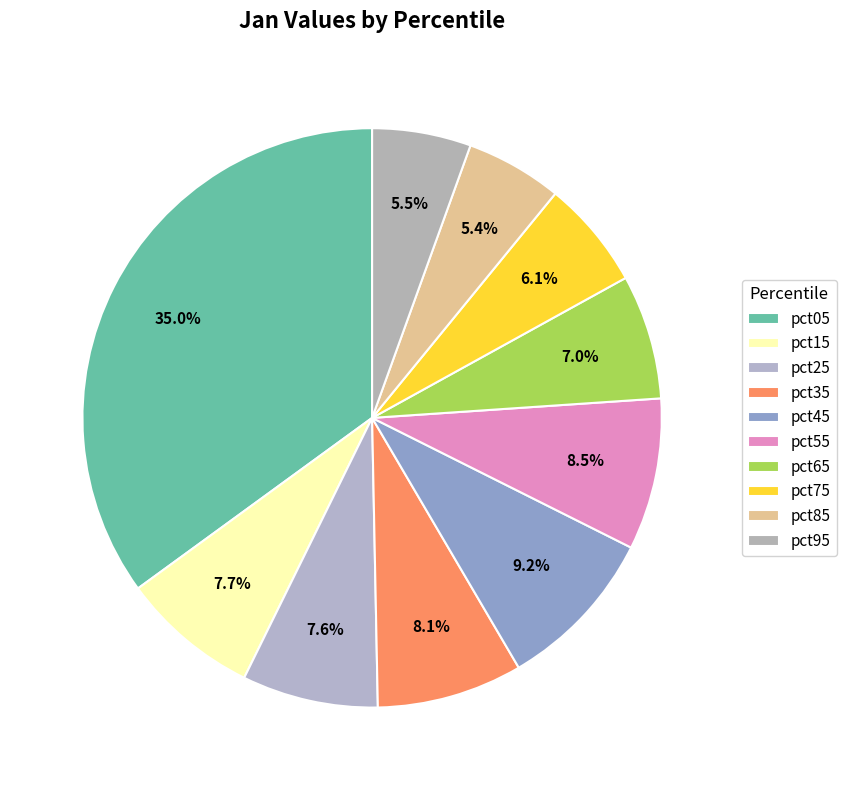

To the nearest percent, what is the difference between the pct35 and pct65 slice percentages?

1%